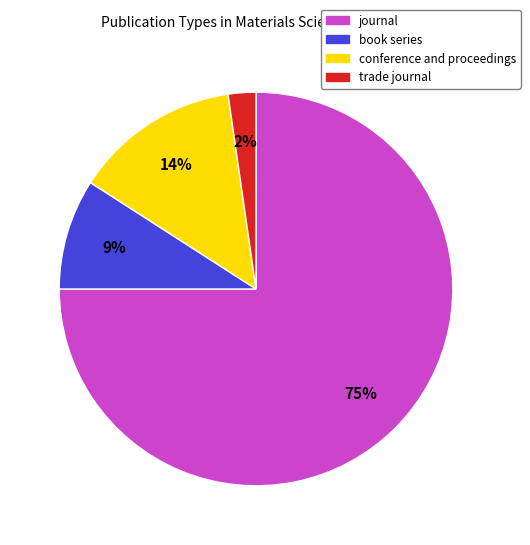

True or false: book series accounts for 9% of the total.

True